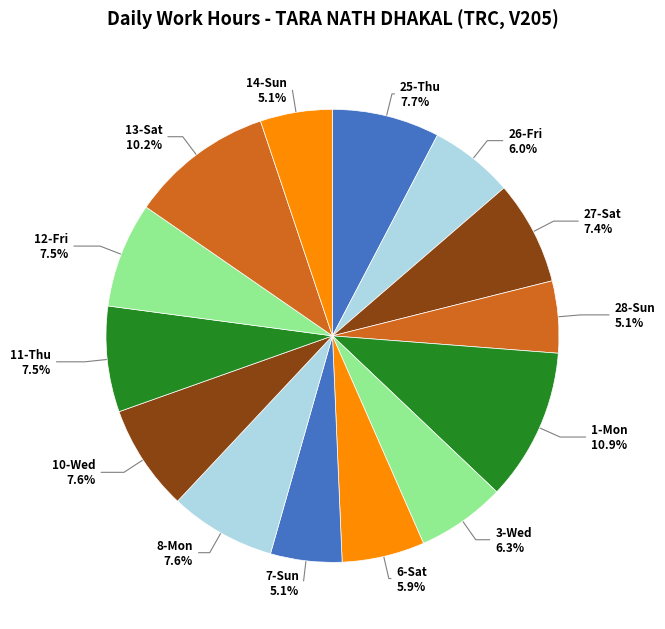

How many slices are in this pie chart?

14